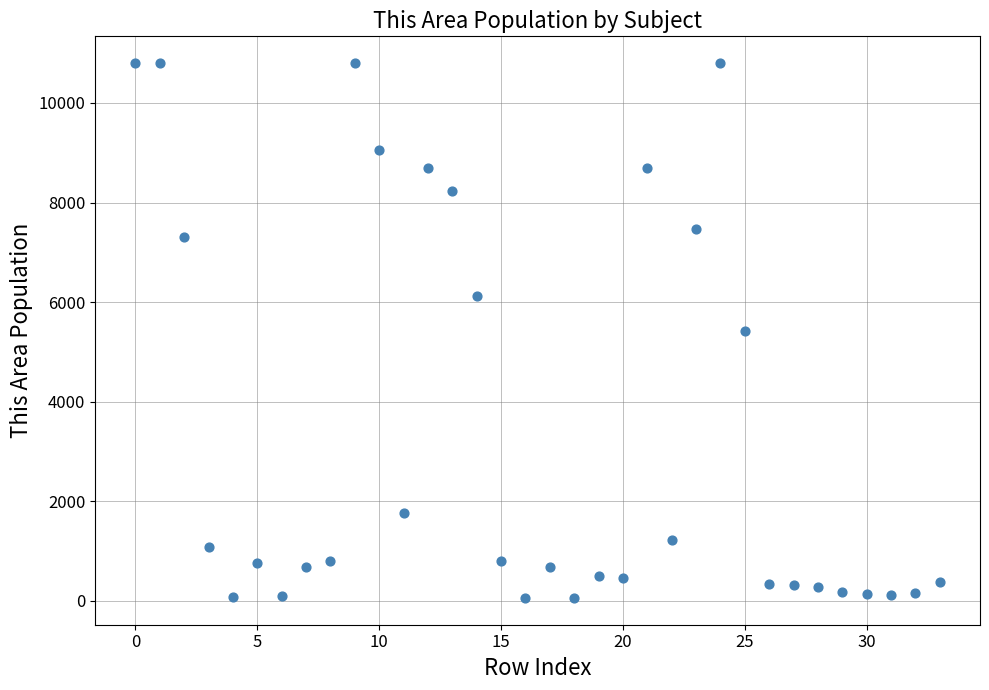

What is the range of Y values (max minus min)?

10746